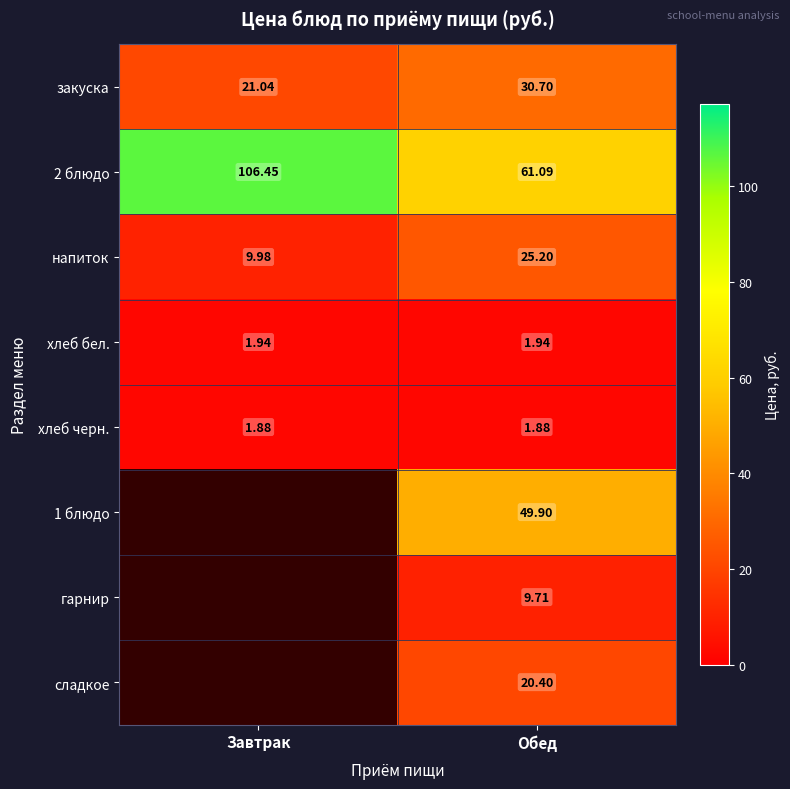

At how many categories does at least one series exceed 31?

2